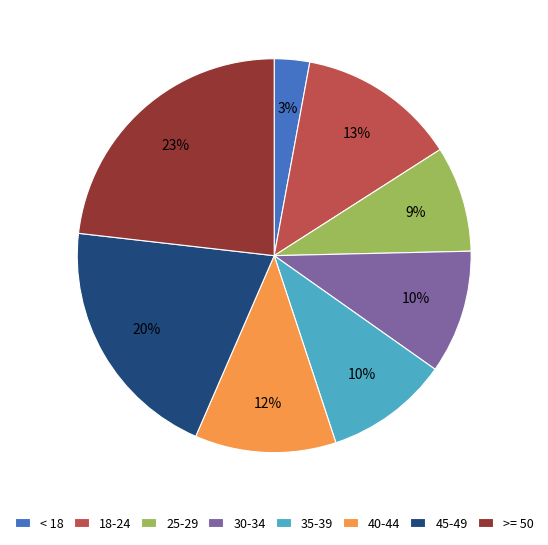

Do < 18 and 18-24 together represent more than half of the pie?

No